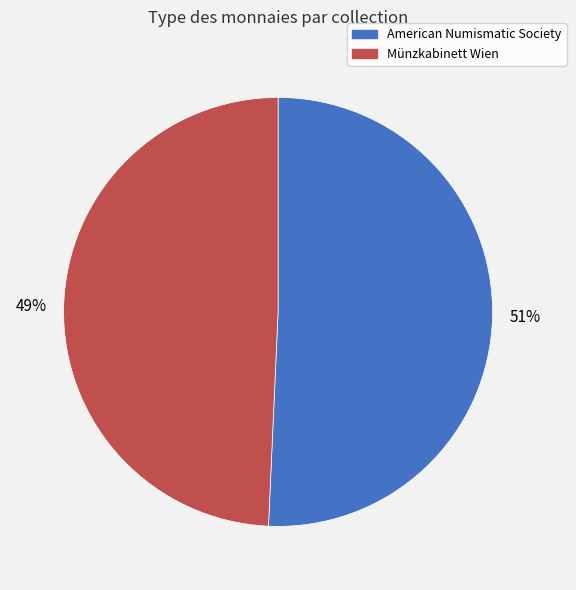

Which category has the smallest portion of the pie?

Münzkabinett Wien